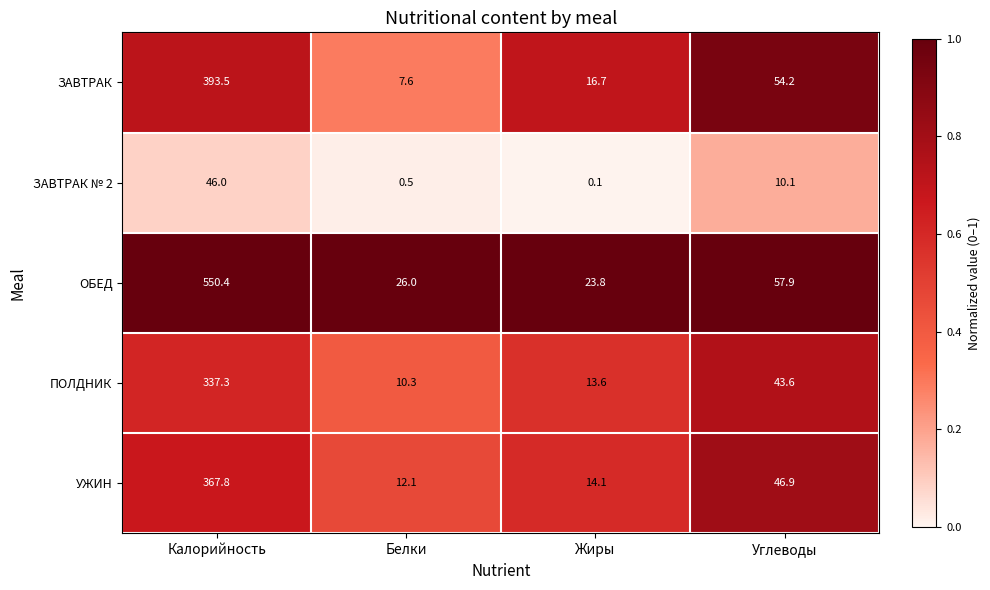

The ОБЕД series shows 12.7 at Углеводы. True or false?

False